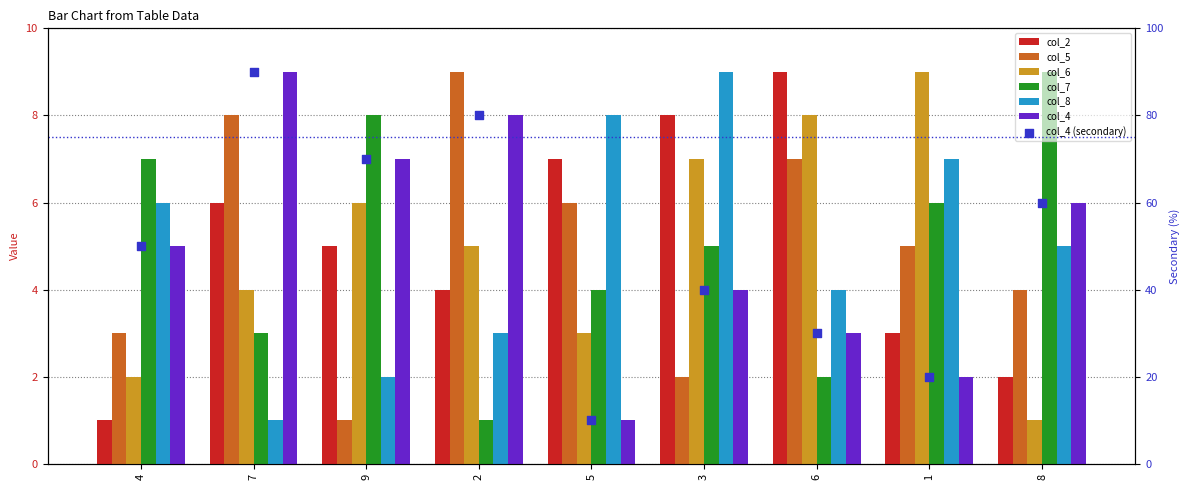

At how many categories does at least one series exceed 7?

8